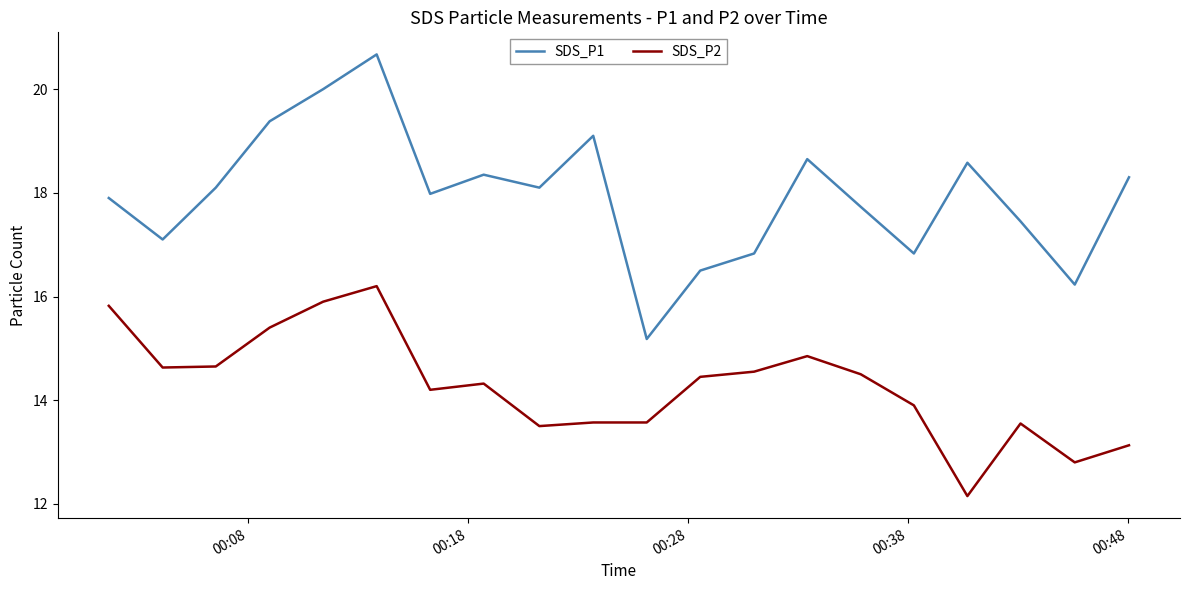

How many lines are shown in the chart?

2